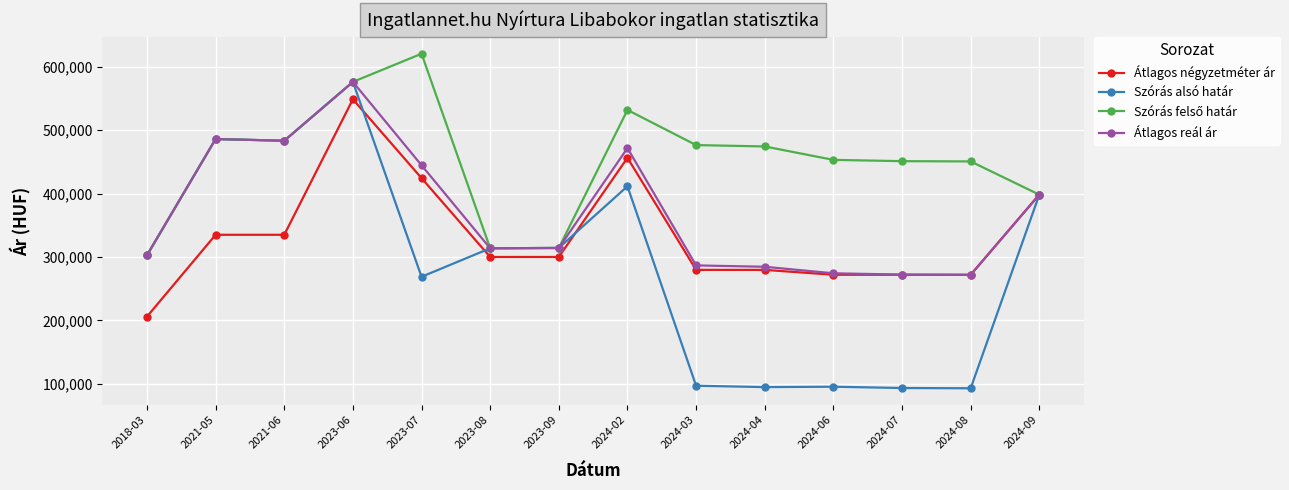

What is the spread (max minus min) of values at 2023-07?

351784